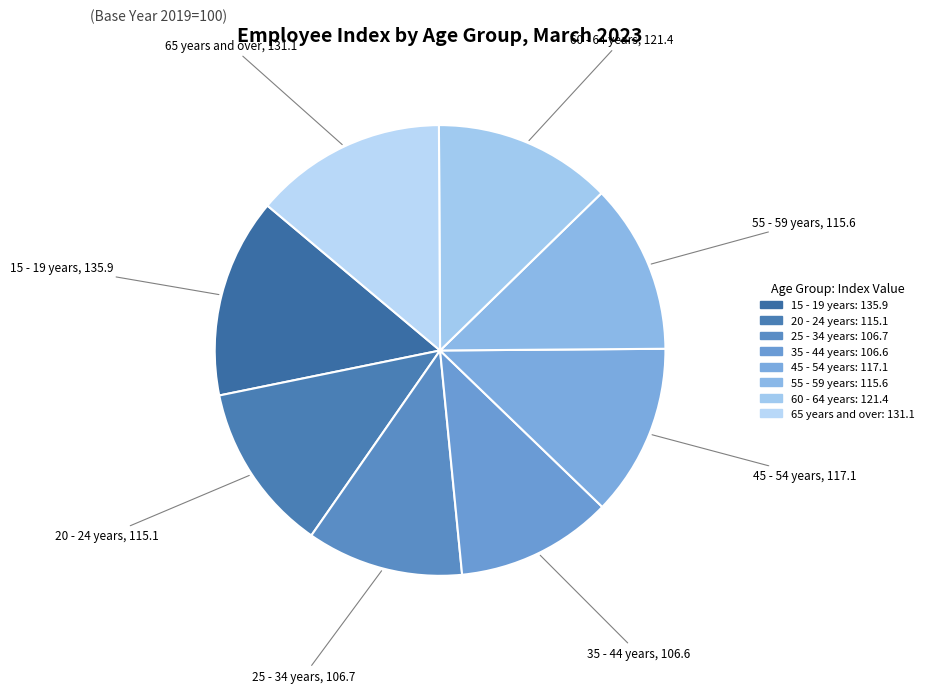

Does 60 - 64 years account for over 50% of the chart?

No